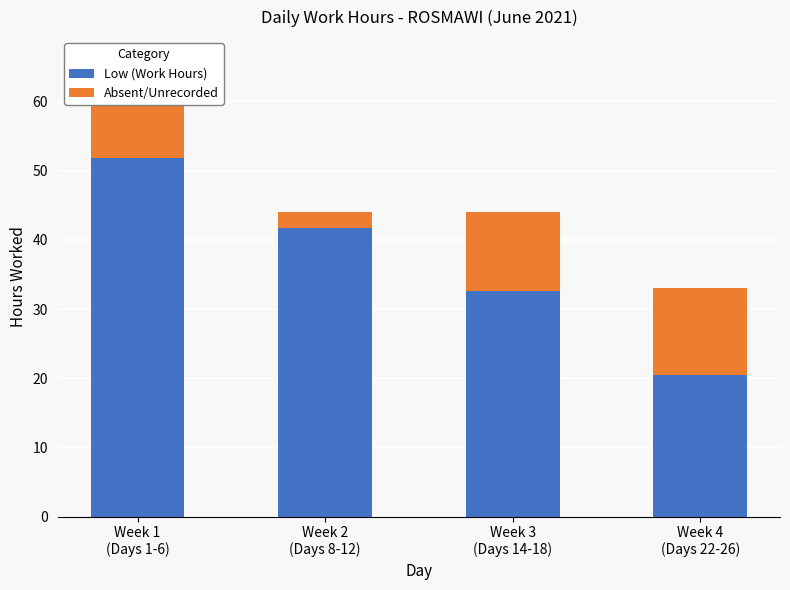

What is the difference between the maximum and minimum values in the Low (Work Hours) series?

31.4